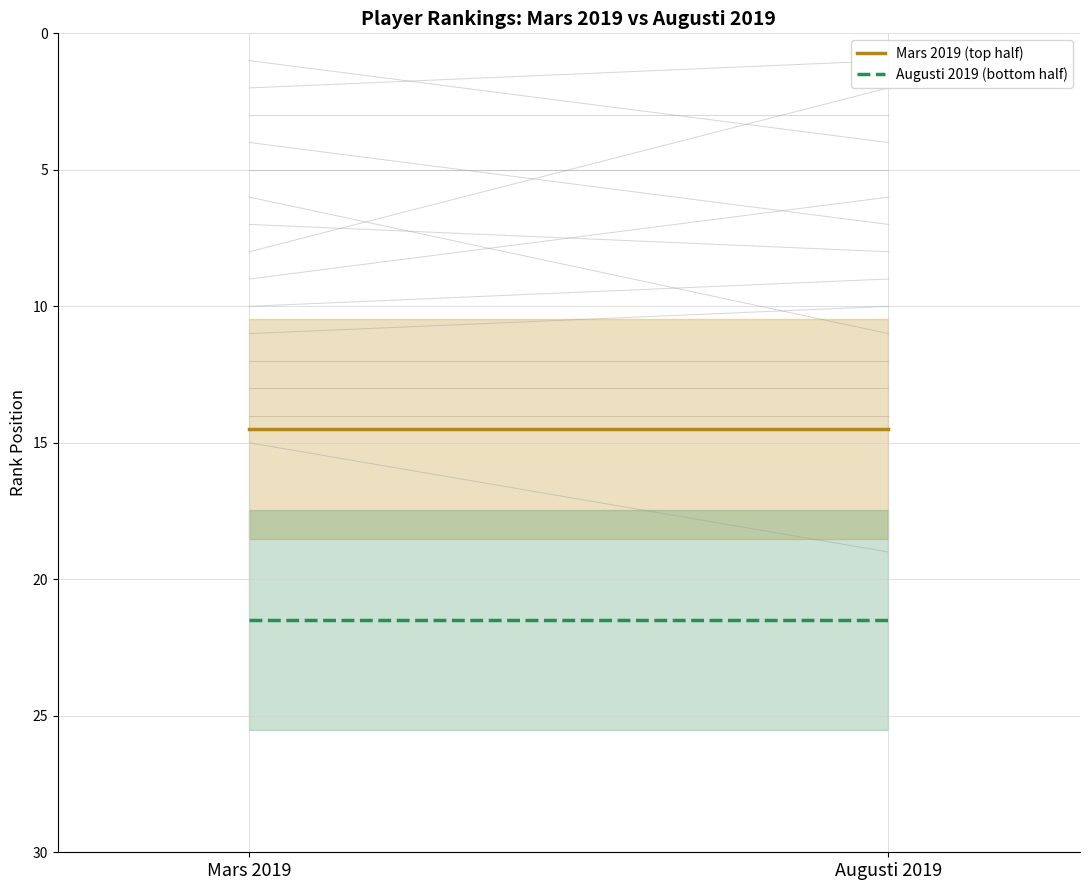

True or false: Augusti 2019 and Mars 2019 intersect in this chart.

False